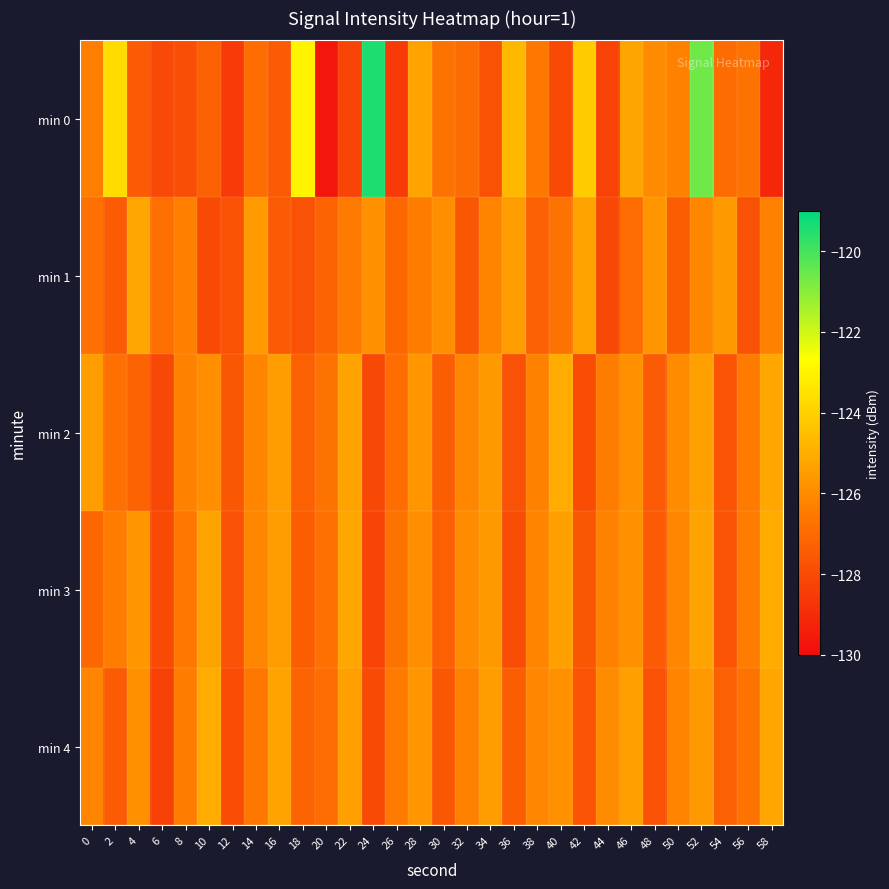

Reading left to right, list all the values displayed in this chart.

min 0: 0=-126.4	2=-123.7	4=-127.5	6=-128.1	8=-127.9	10=-127.3	12=-128.5	14=-126.9	16=-127.5	18=-123.0	20=-129.7	22=-128.2	24=-119.5	26=-128.5	28=-125.3	30=-126.7	32=-126.9	34=-127.7	36=-124.7	38=-126.6	40=-128.0	42=-124.1	44=-128.3	46=-125.2	48=-126.0	50=-126.3	52=-120.6	54=-126.9	56=-126.7	58=-129.1
min 1: 0=-126.8	2=-127.5	4=-125.2	6=-126.8	8=-126.3	10=-128.0	12=-127.8	14=-125.5	16=-127.5	18=-127.8	20=-127.2	22=-126.5	24=-125.8	26=-127.1	28=-126.4	30=-125.9	32=-127.6	34=-126.2	36=-125.5	38=-127.3	40=-126.7	42=-125.3	44=-128.1	46=-126.9	48=-125.7	50=-127.4	52=-126.1	54=-125.6	56=-127.8	58=-126.3
min 2: 0=-125.5	2=-126.8	4=-127.2	6=-128.1	8=-126.3	10=-125.9	12=-127.6	14=-126.2	16=-125.5	18=-127.3	20=-126.7	22=-125.3	24=-128.1	26=-126.9	28=-125.7	30=-127.4	32=-126.1	34=-125.6	36=-127.8	38=-126.3	40=-125.1	42=-127.9	44=-126.4	46=-125.8	48=-127.5	50=-126.0	52=-125.4	54=-127.7	56=-126.5	58=-125.2
min 3: 0=-127.1	2=-126.4	4=-125.7	6=-128.0	8=-126.6	10=-125.3	12=-127.8	14=-126.1	16=-125.5	18=-127.4	20=-126.8	22=-125.2	24=-128.2	26=-126.7	28=-125.9	30=-127.3	32=-126.0	34=-125.6	36=-127.9	38=-126.2	40=-125.4	42=-127.6	44=-126.3	46=-125.8	48=-127.5	50=-126.1	52=-125.3	54=-127.7	56=-126.4	58=-125.1
min 4: 0=-126.2	2=-127.5	4=-125.8	6=-128.3	8=-126.4	10=-125.1	12=-127.9	14=-126.6	16=-125.3	18=-127.2	20=-126.9	22=-125.4	24=-128.0	26=-126.5	28=-125.7	30=-127.6	32=-126.3	34=-125.5	36=-127.4	38=-126.1	40=-125.8	42=-127.7	44=-126.0	46=-125.4	48=-127.8	50=-126.2	52=-125.6	54=-127.3	56=-126.7	58=-125.2